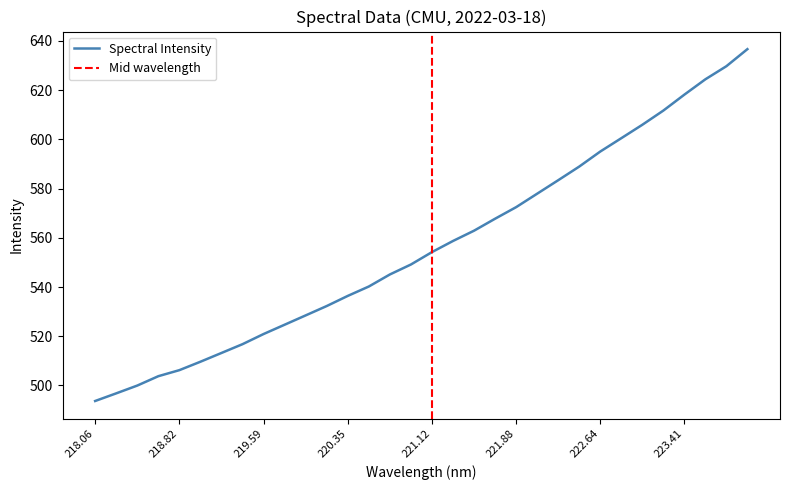

Does the chart have visible grid lines?

No